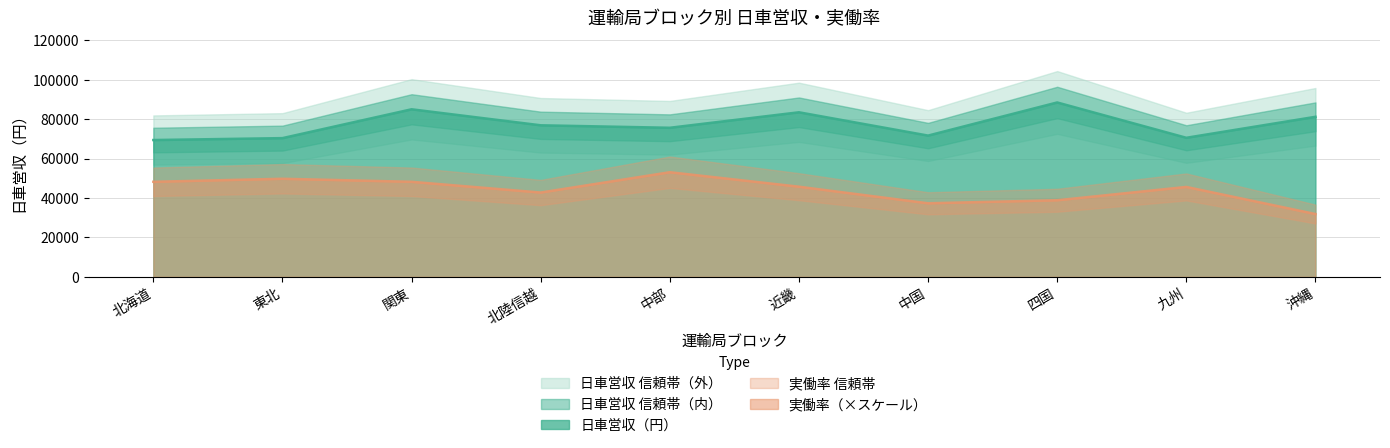

What is the minimum value for 実働率（×スケール）?

31860.3